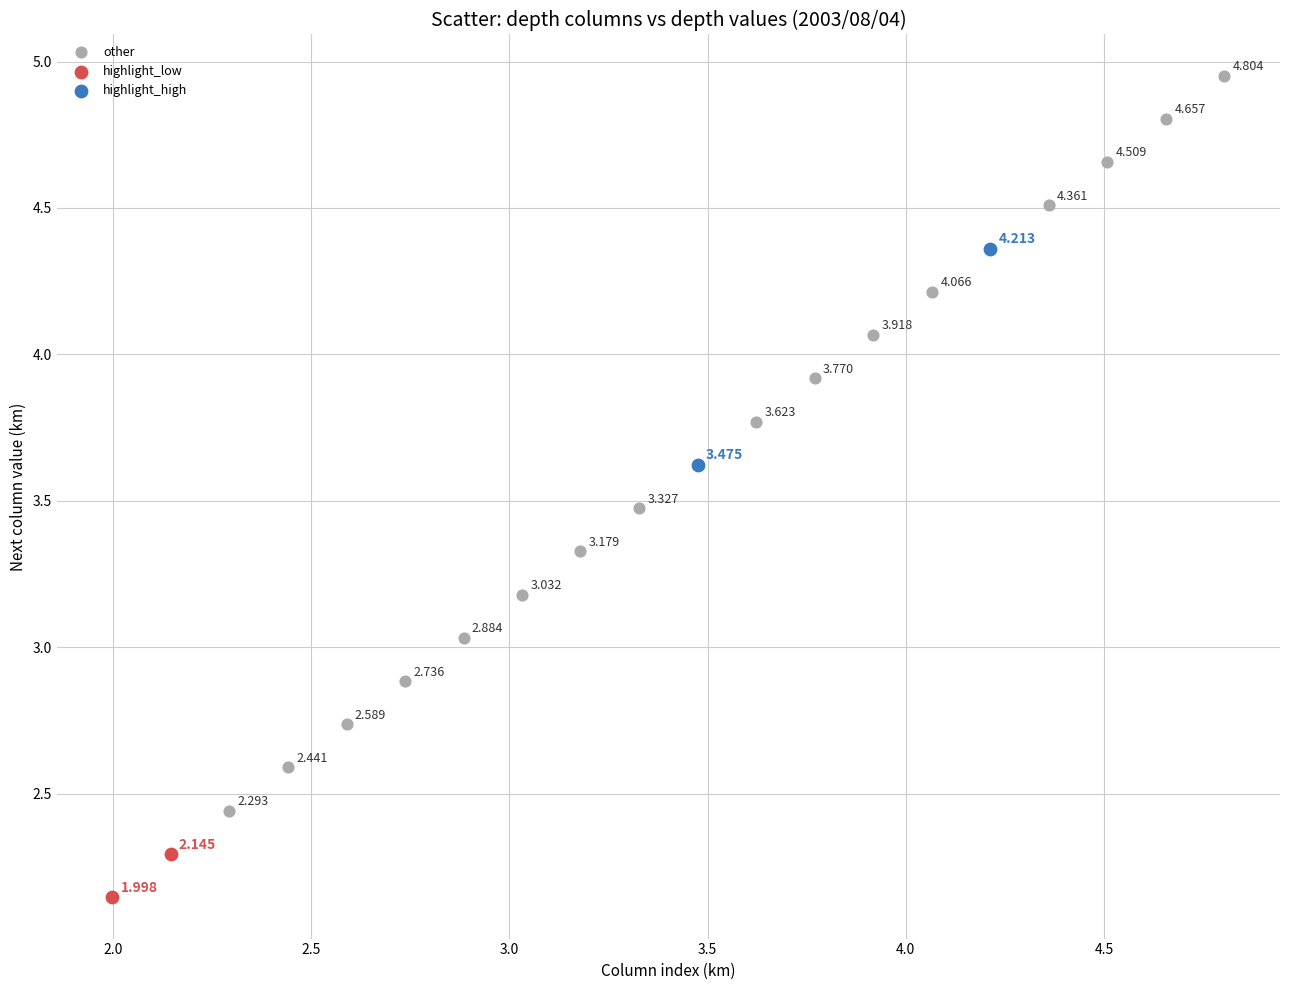

Which series contains the lowest Y value?

highlight_low